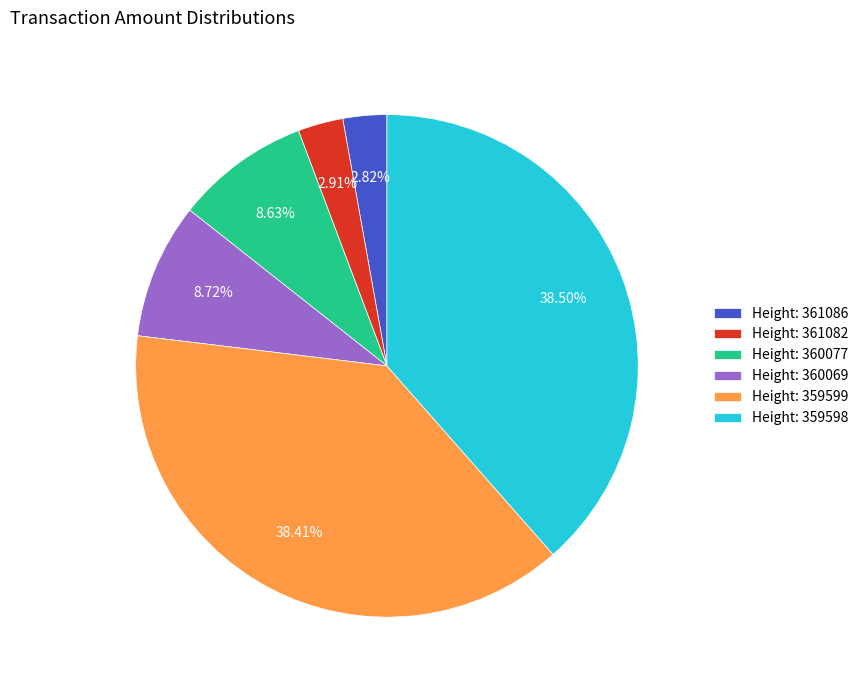

What is the ratio of the value at Height: 360069 to the value at Height: 360077?

1.0